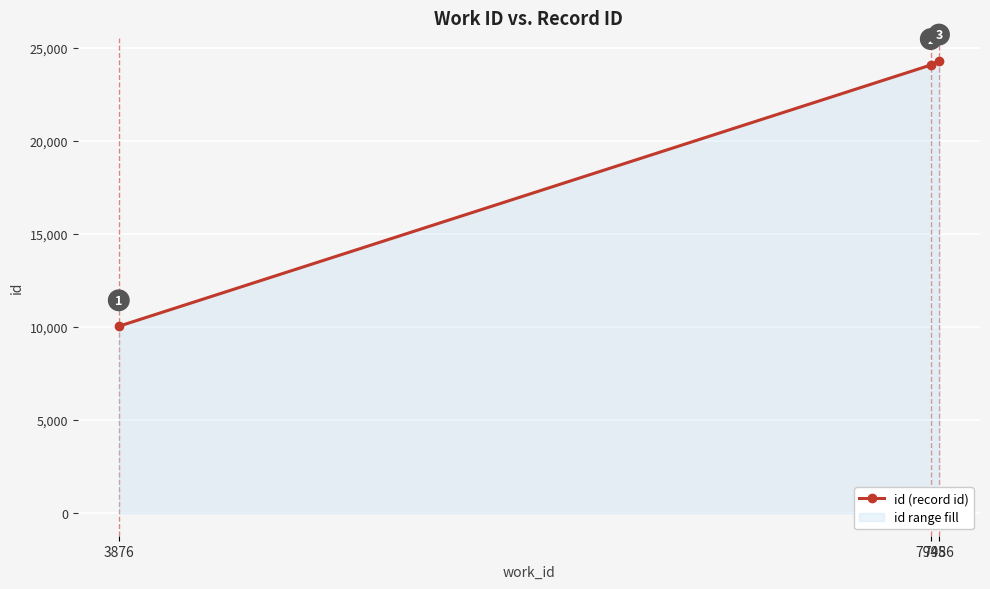

What is the change in value from 7945 to 7986?

+242